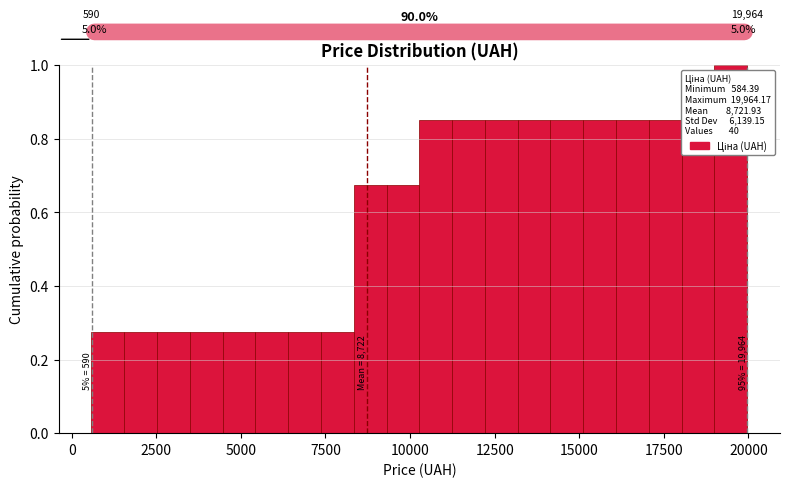

Around what value on the x-axis is the tallest bar? Give the approximate position of its centre, as read against the axis.

19500